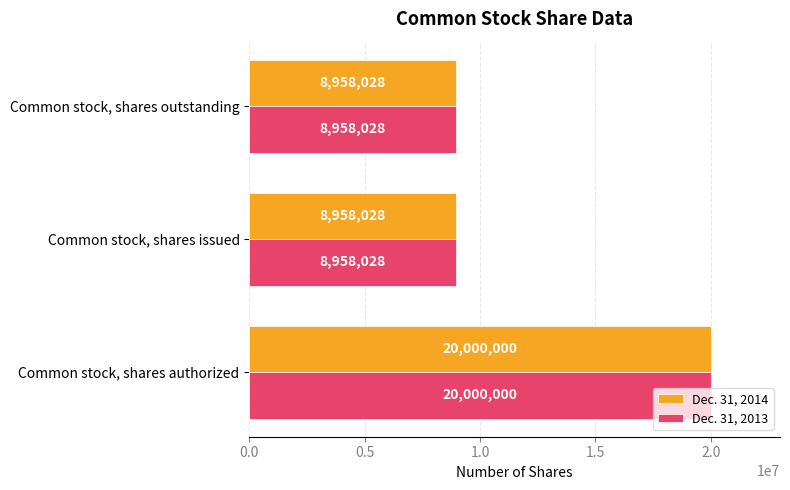

Count the number of categories in the chart.

3